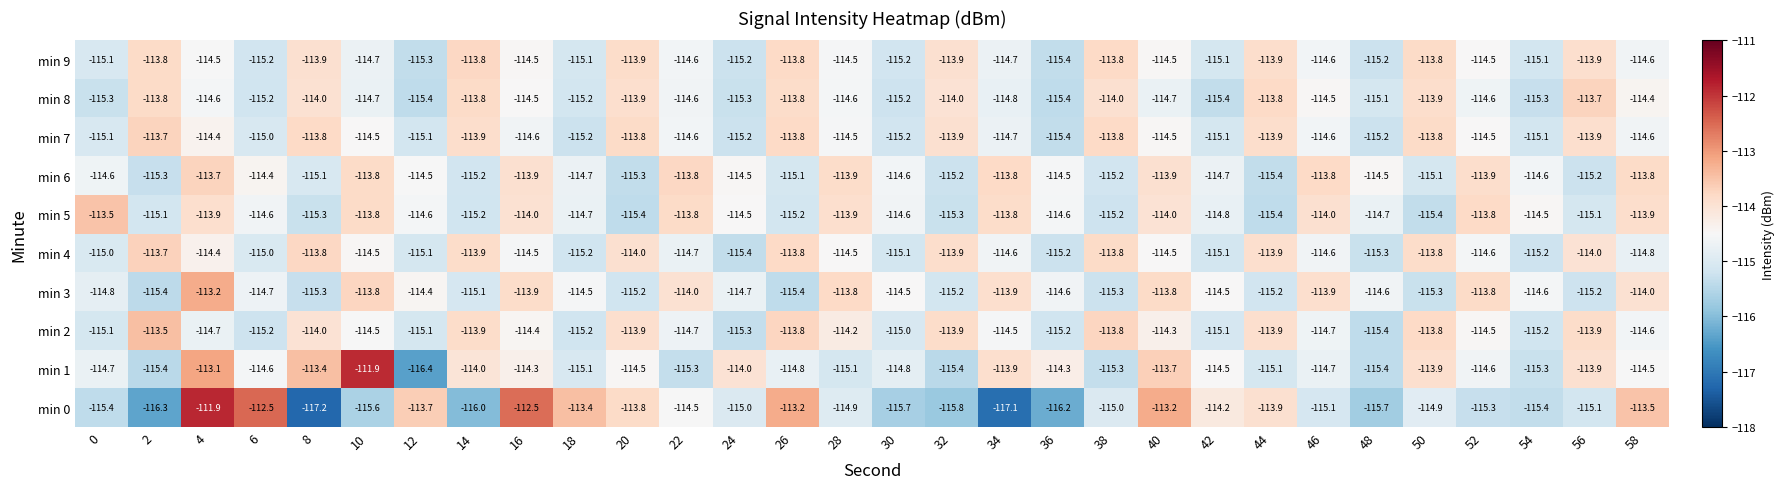

At which category is the sum across all series the highest?

4